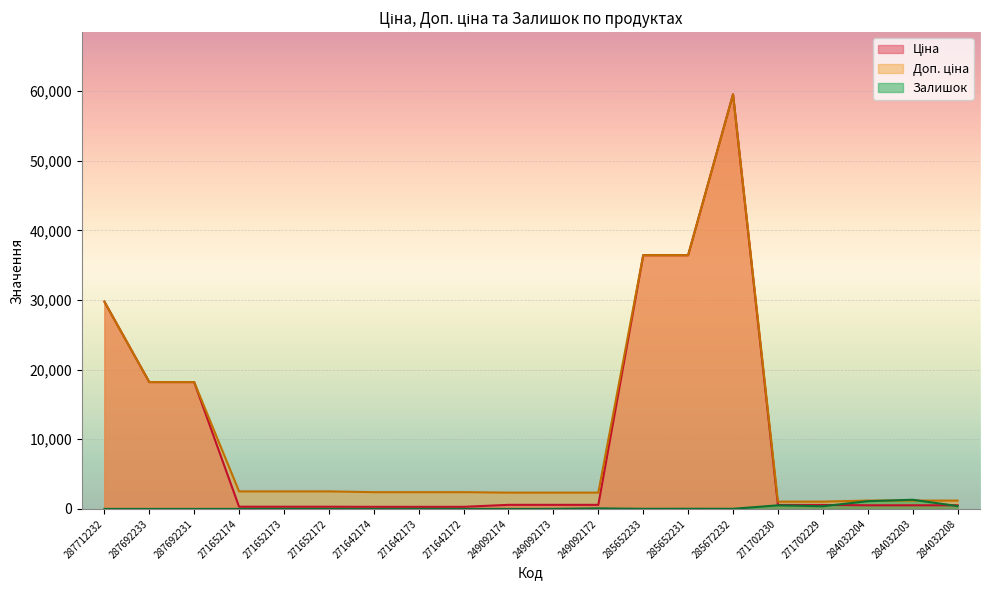

Reading left to right, transcribe all the data shown in this chart.

Ціна: 29761.5	18212.0	18212.0	314.7	314.7	314.7	300.6	300.6	300.6	584.9	584.9	584.9	36424.0	36424.0	59523.0	571.6	571.6	522.2	522.2	522.2
Доп. ціна: 29761.5	18212.0	18212.0	2517.5	2517.5	2517.5	2405.2	2405.2	2405.2	2339.7	2339.7	2339.7	36424.0	36424.0	59523.0	1048.0	1048.0	1197.0	1197.0	1197.0
Залишок: 0.0	0.0	0.0	0.0	14.0	6.0	0.0	9.0	6.0	0.0	8.0	78.0	15.0	24.0	17.0	516.0	387.0	1110.0	1319.0	414.0